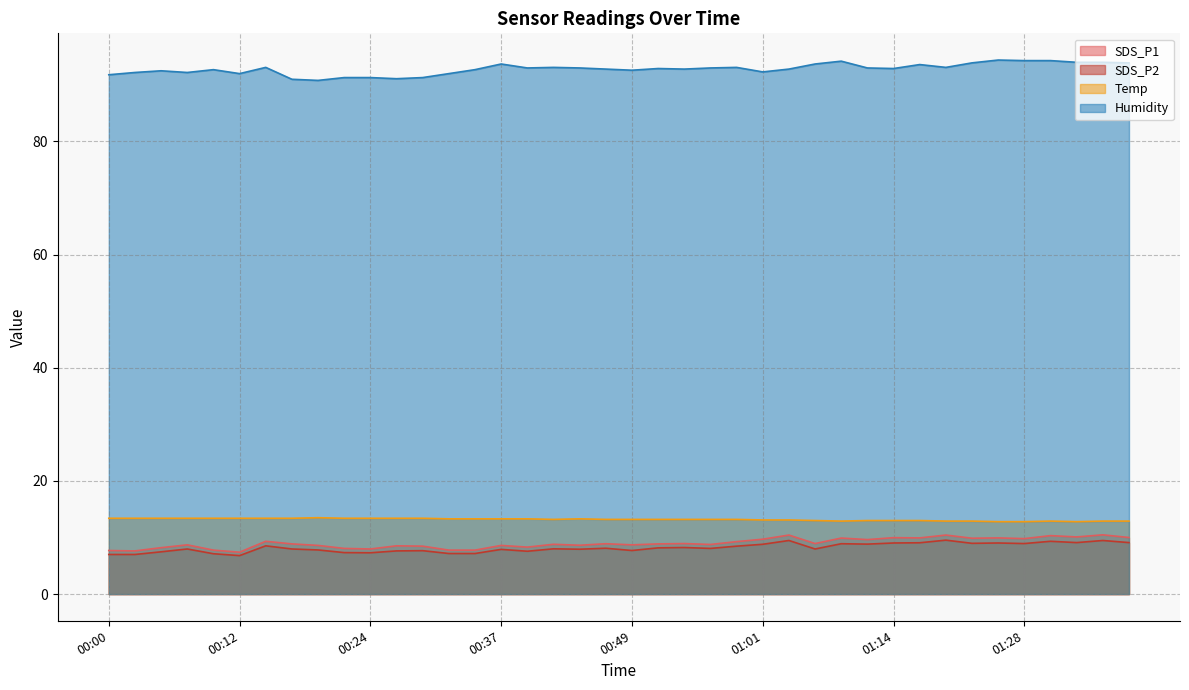

What is the sum of the SDS_P2 values at 01:11 and 00:49?

16.5